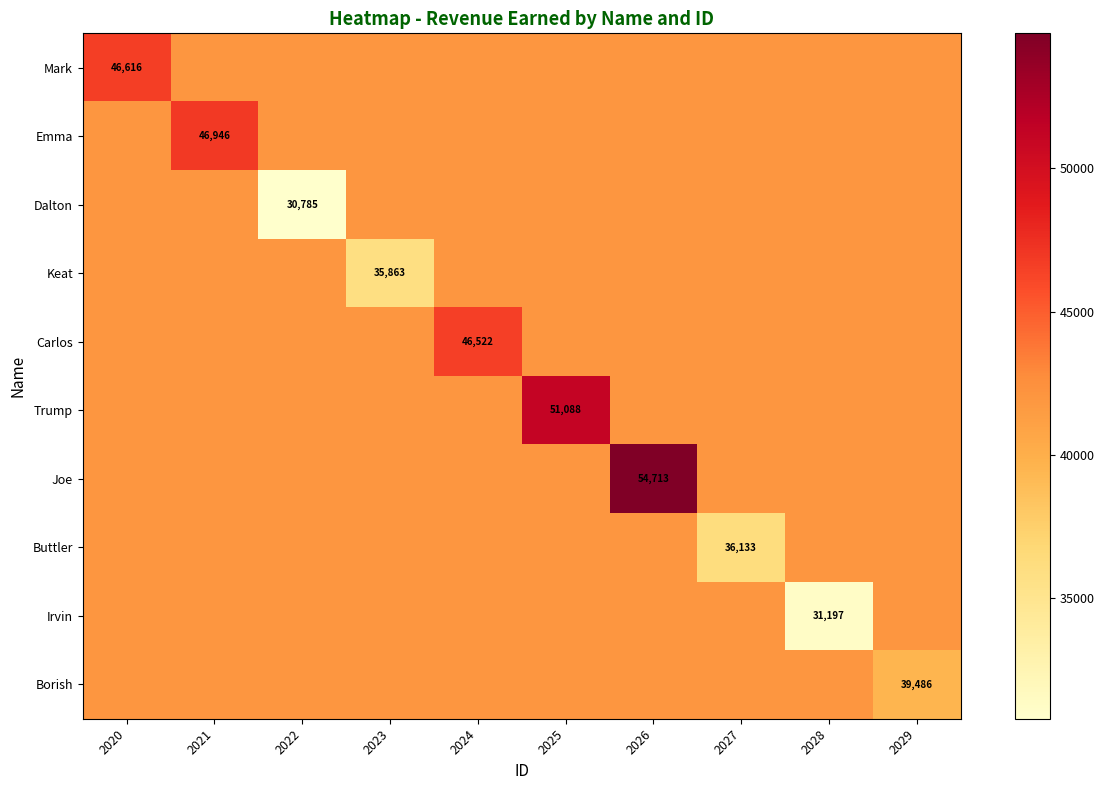

At which label does Borish first exceed 41934?

2020